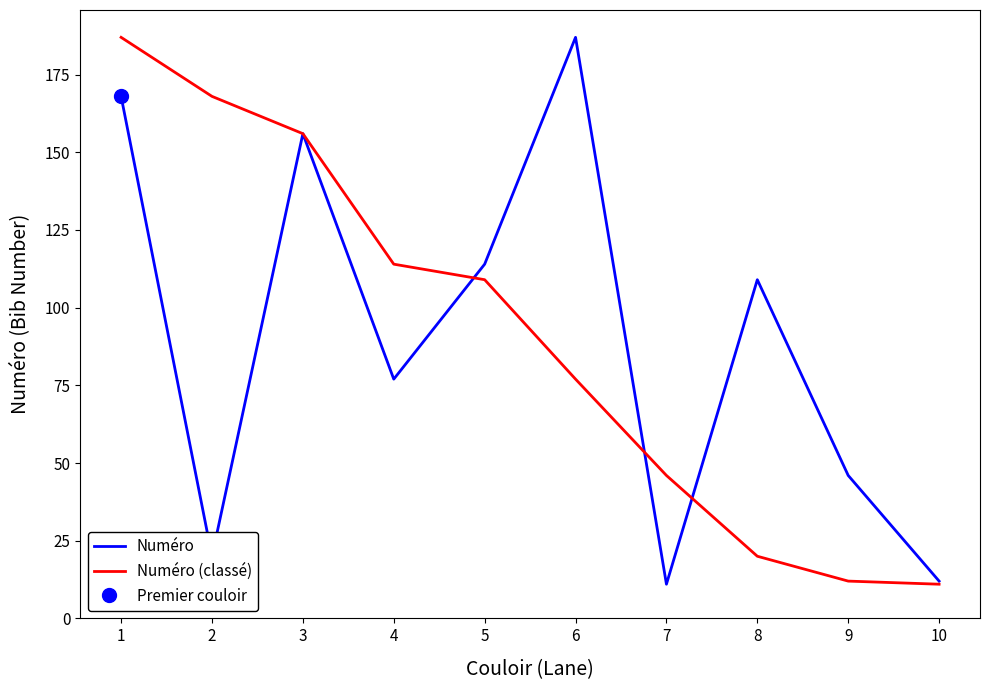

Does the chart have visible grid lines?

No